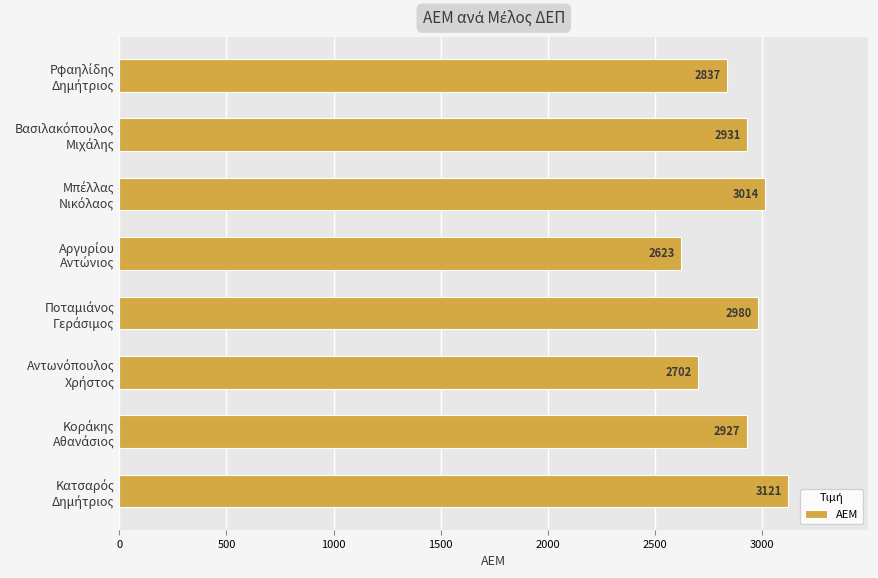

What is the average value?

2892